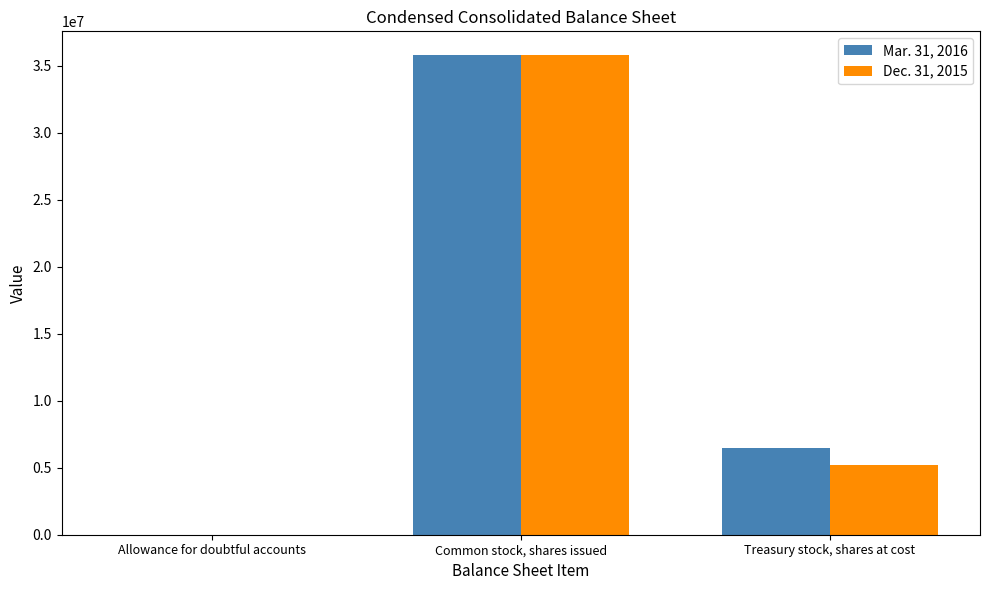

How many Dec. 31, 2015 values are between 1176 and 35790000?

3